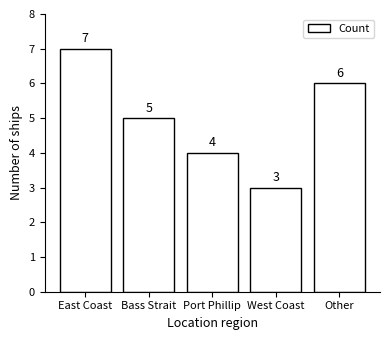

Rank the categories by value from highest to lowest.

East Coast, Other, Bass Strait, Port Phillip, West Coast